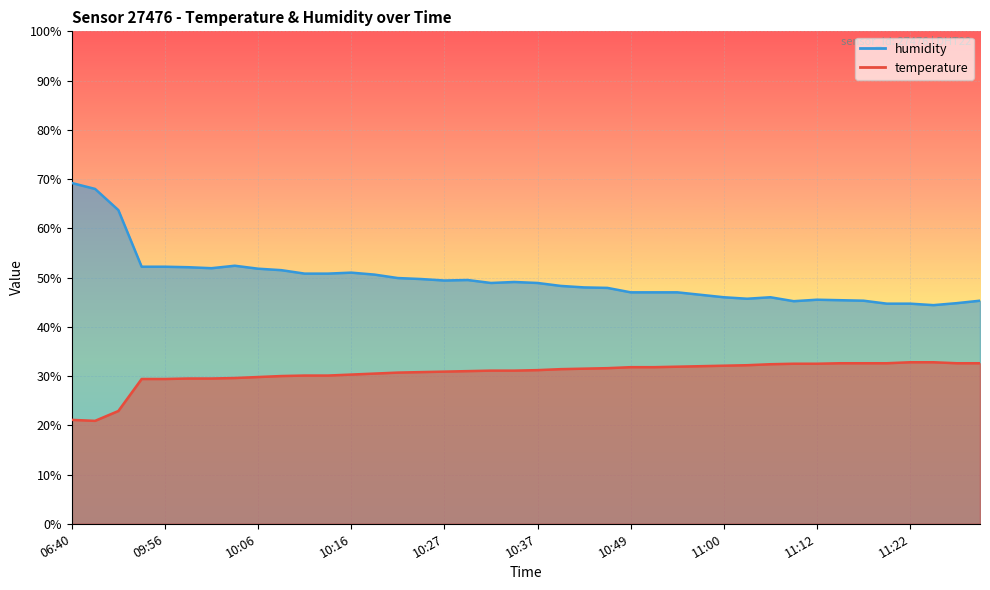

Which has a higher value, 10:21 or 10:24?

10:24